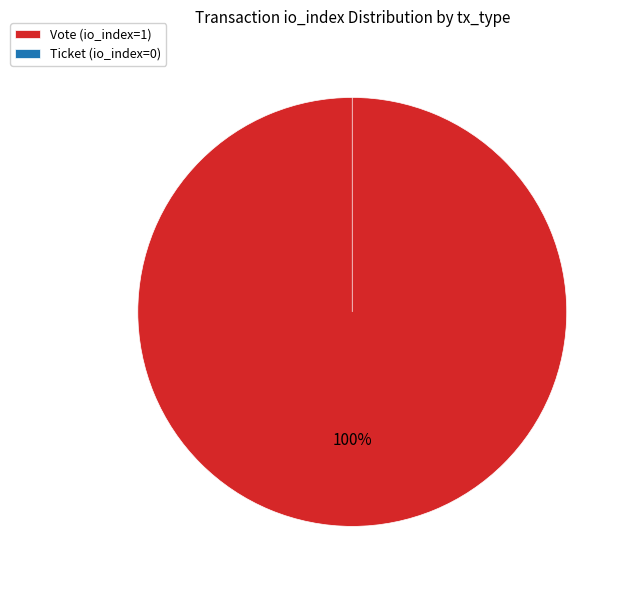

Which has a higher value, Vote (io_index=1) or Ticket (io_index=0)?

Vote (io_index=1)